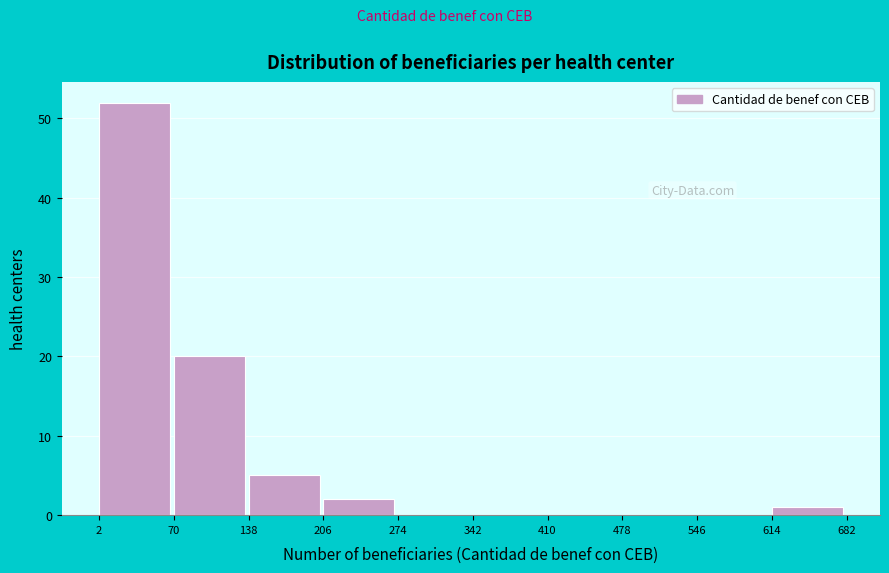

What is the height of the bar covering 2 to 70 on the x-axis? The values are not printed on the chart, so give them approximately, as read against the axis.

52